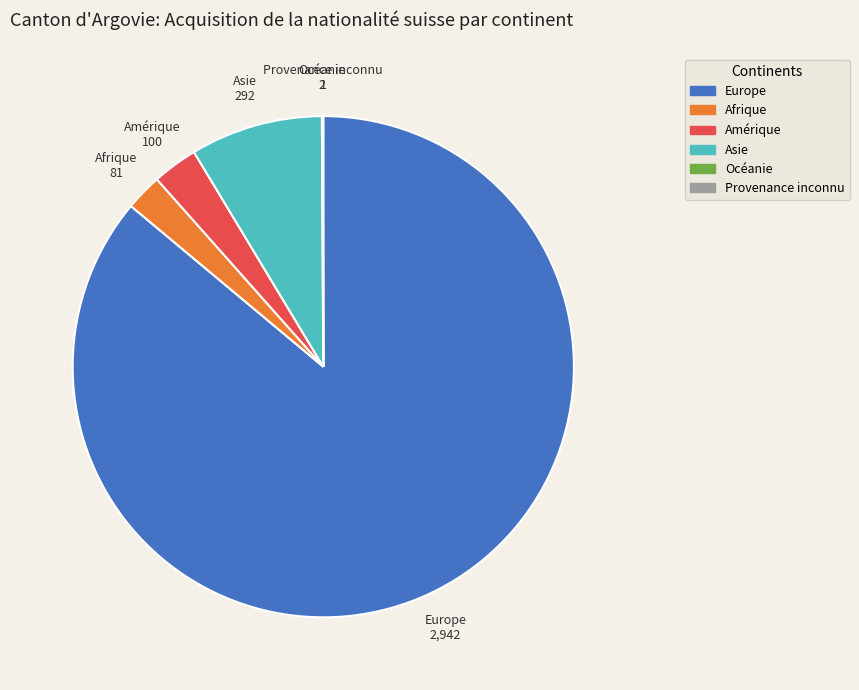

True or false: Amérique accounts for 3% of the total.

True